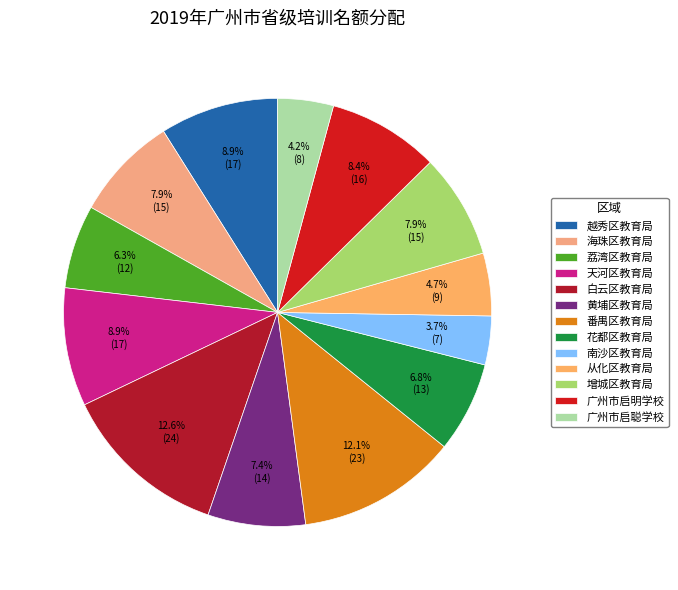

What is the change in value from 越秀区教育局 to 广州市启明学校?

-1